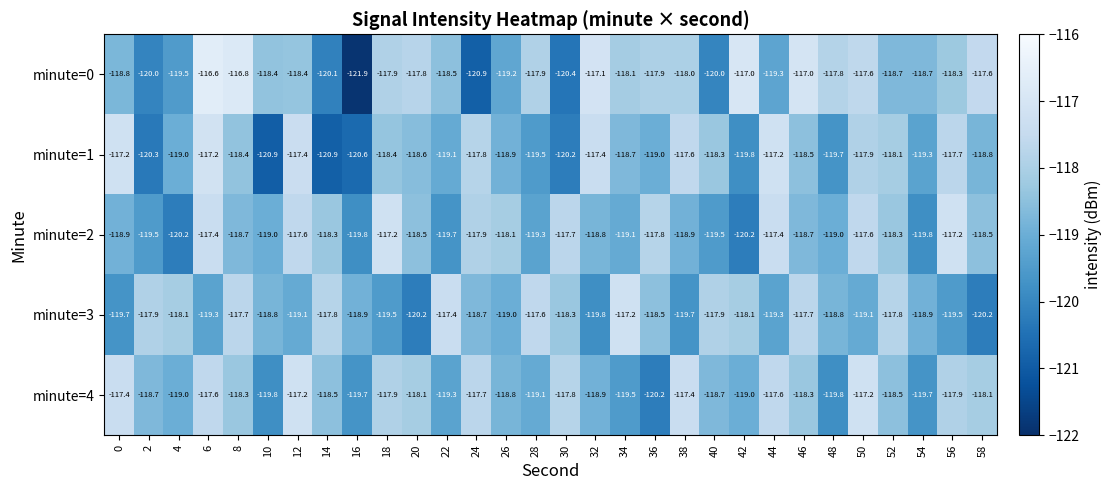

True or false: minute=3 has a value of -118.7 at 24.

True